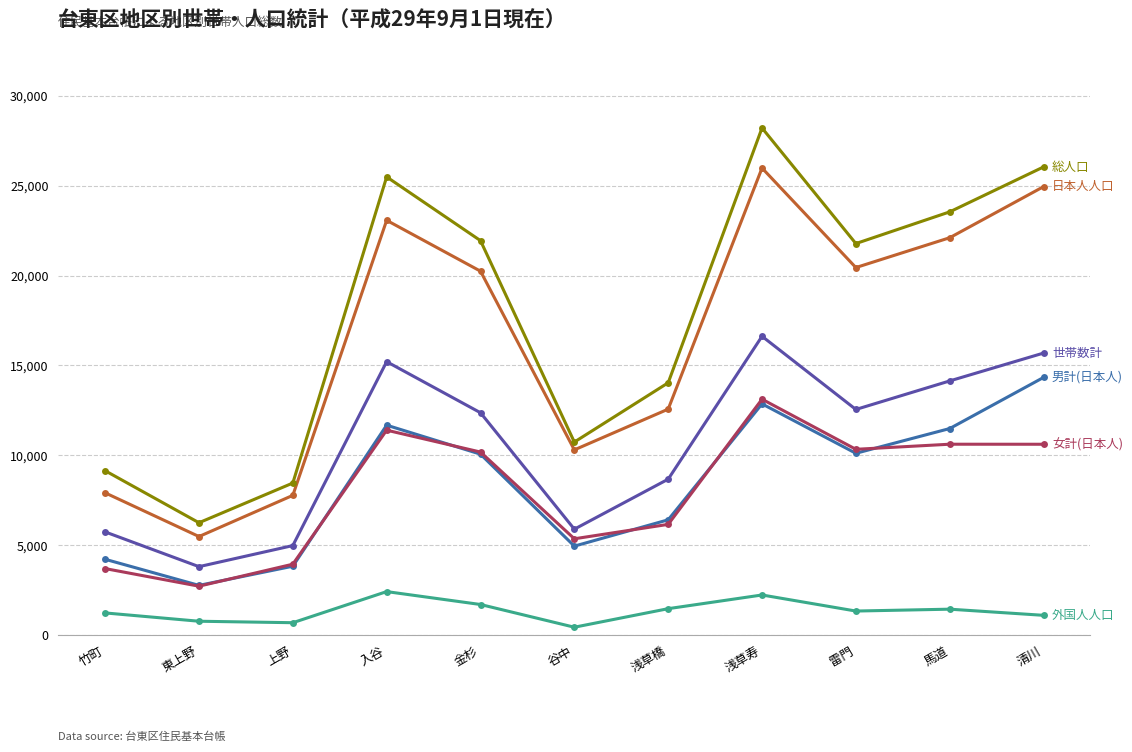

What is the label of the 11th point from the left?

清川